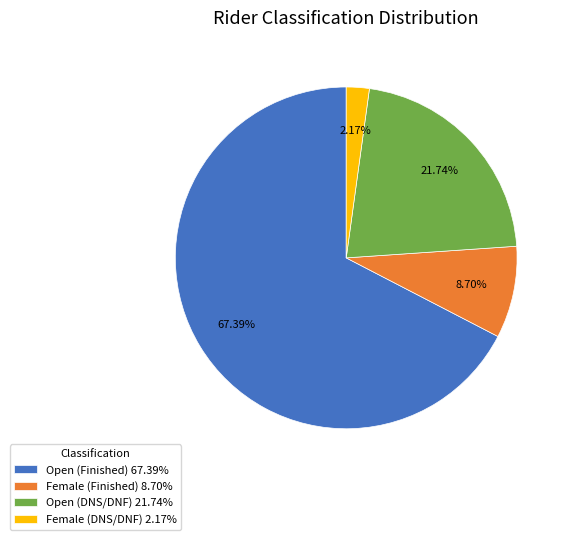

To the nearest percent, what is the average slice percentage?

25%